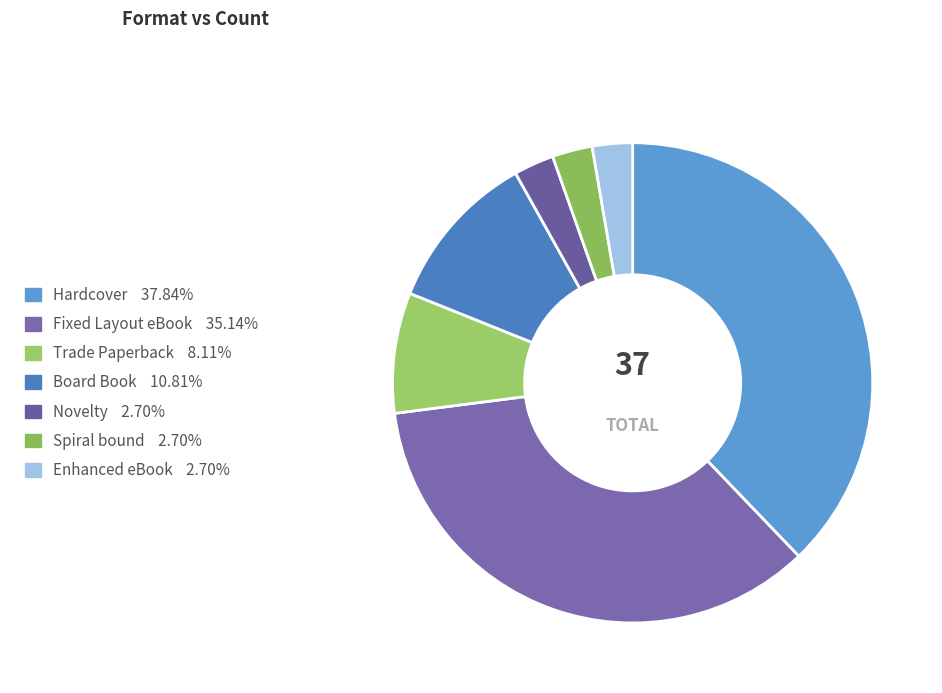

The Hardcover slice represents 38% of the pie. True or false?

True